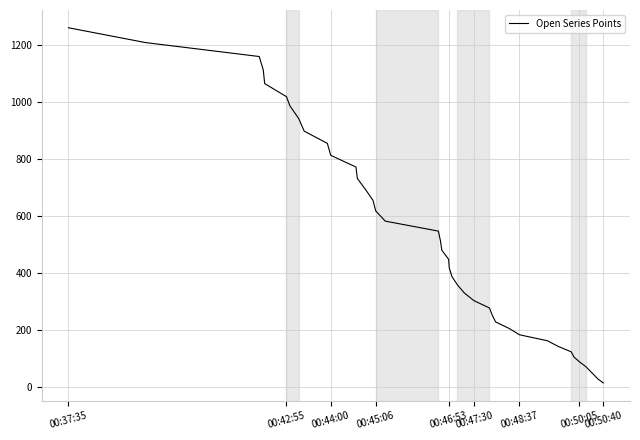

What is the difference between the maximum and minimum values?

1247